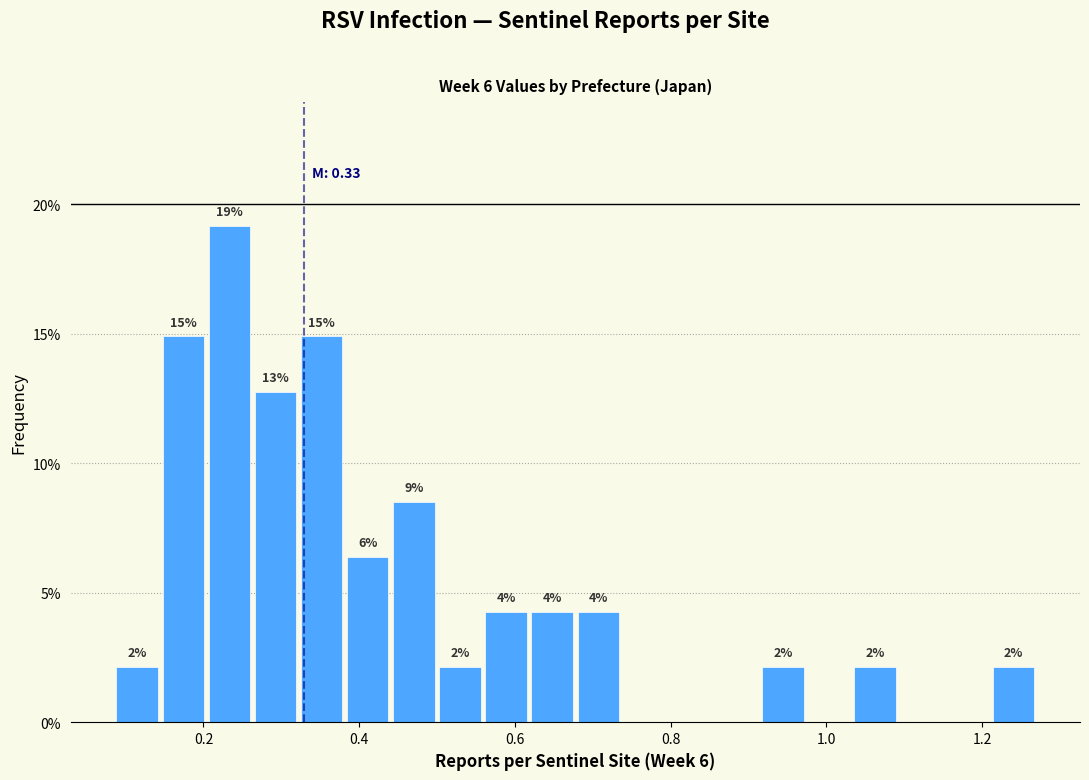

Read against the x-axis, roughly where is the centre of the tallest bar?

0.24